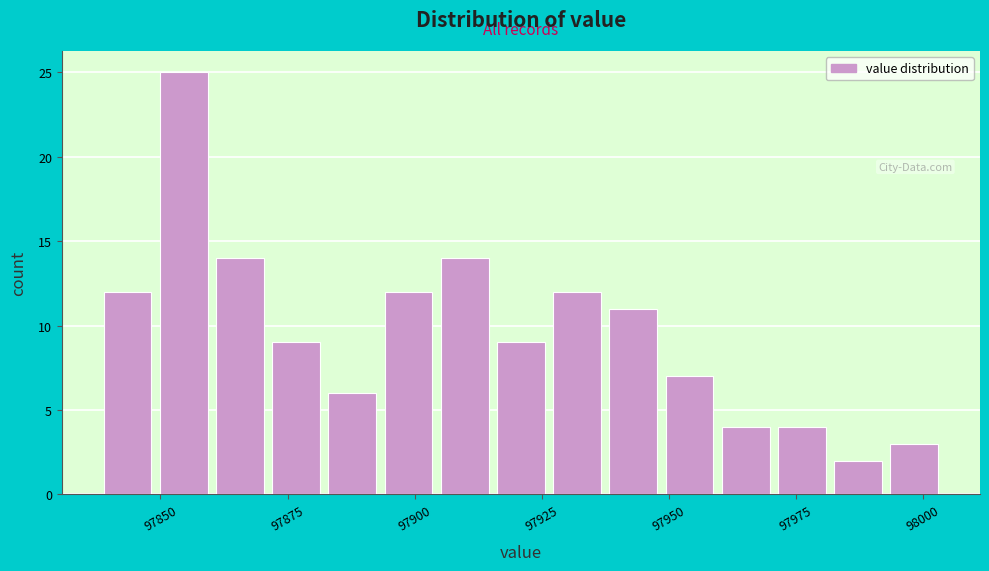

Around what value on the x-axis is the tallest bar? Give the approximate position of its centre, as read against the axis.

97855